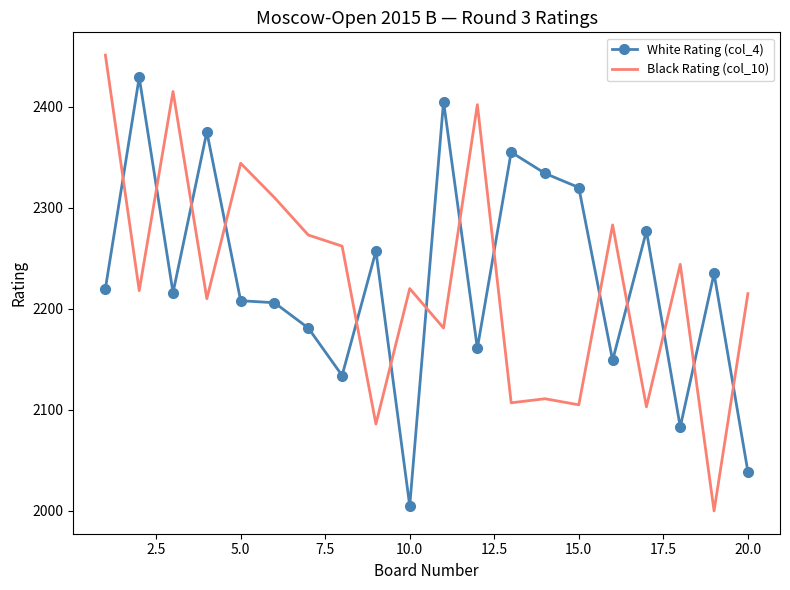

What is the maximum value shown in the chart?

2451